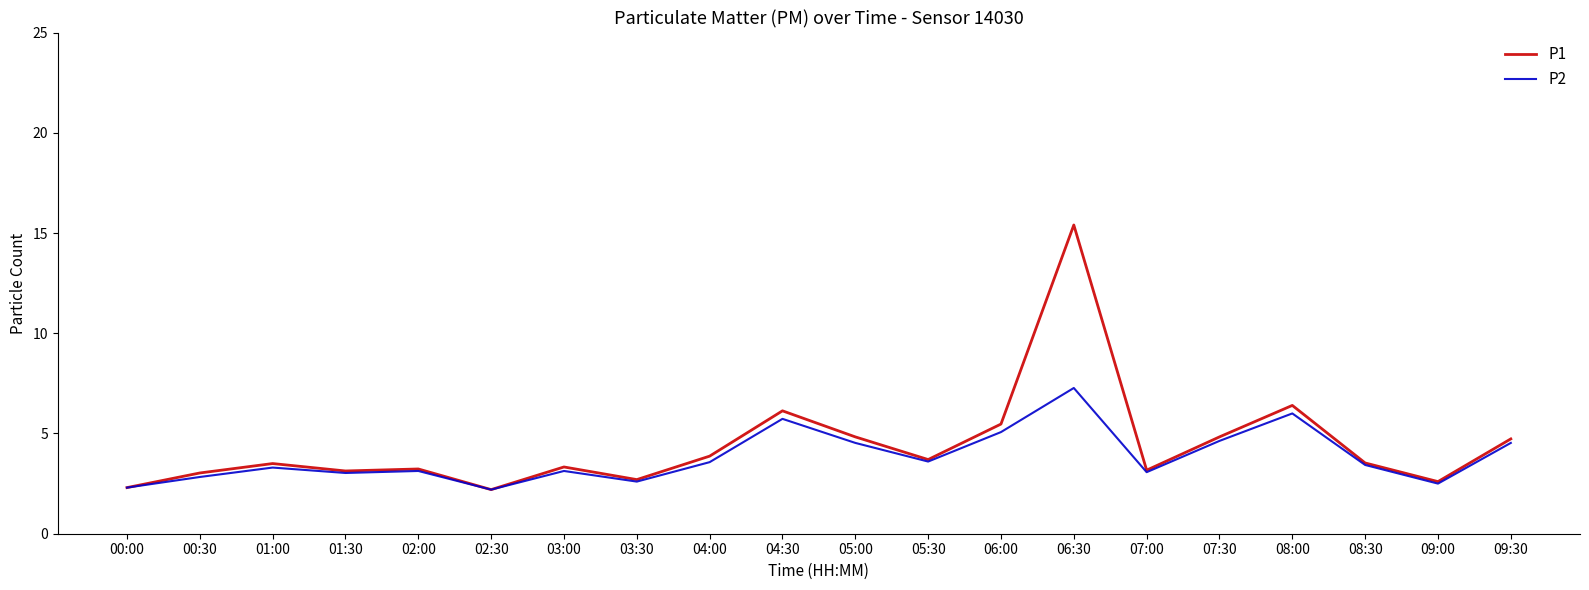

What is the average value of the P2 series?

3.8